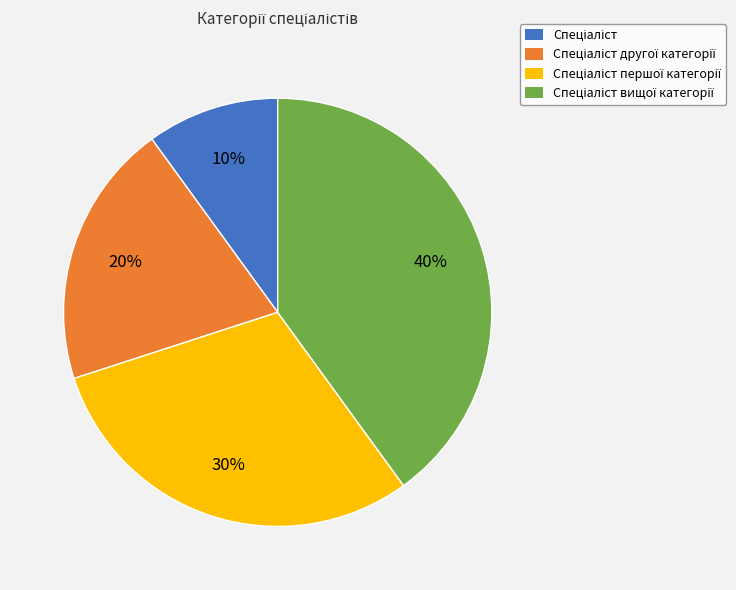

To the nearest percent, what is the average slice percentage?

25%